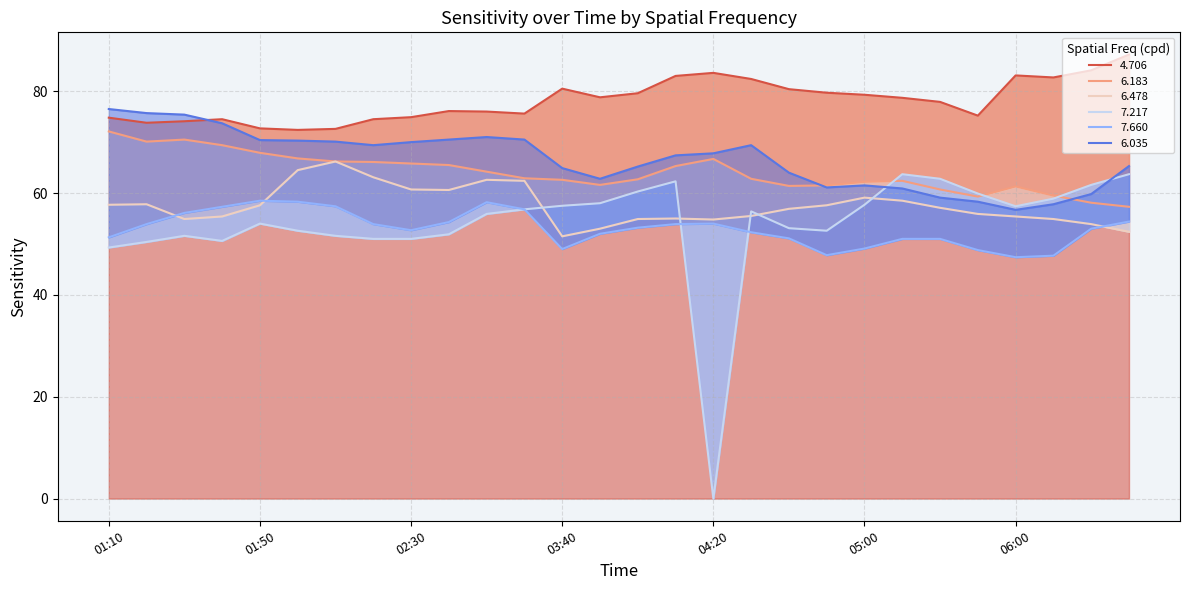

Which category has the highest value across all series?

2006/08/26 06:30